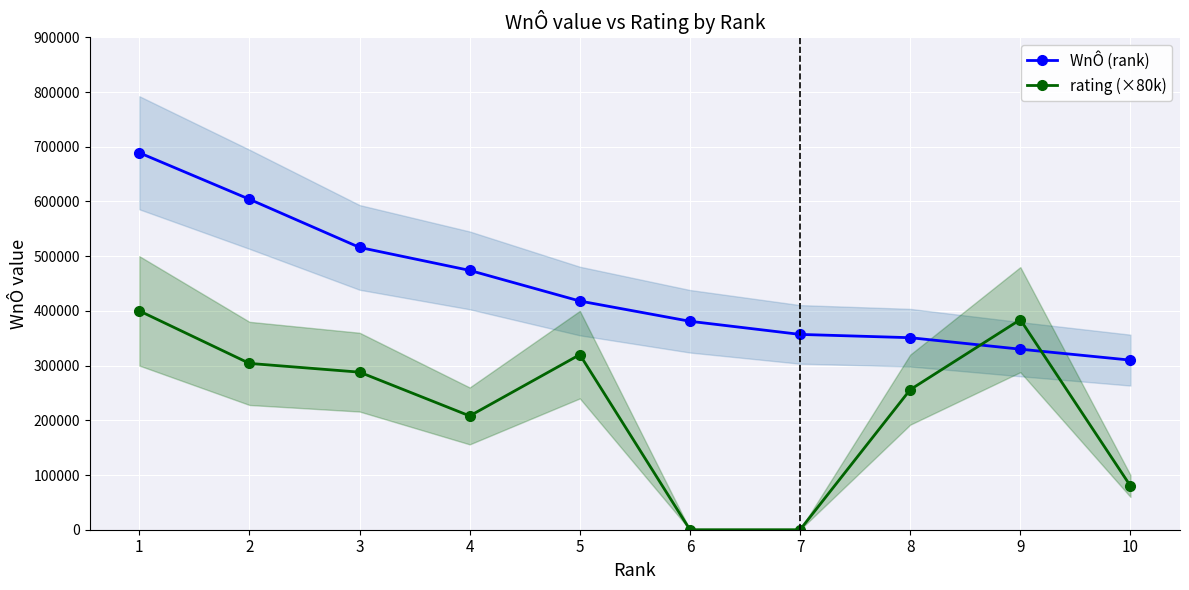

What is the sum of the WnÔ (rank) values at 10 and 2?

914000